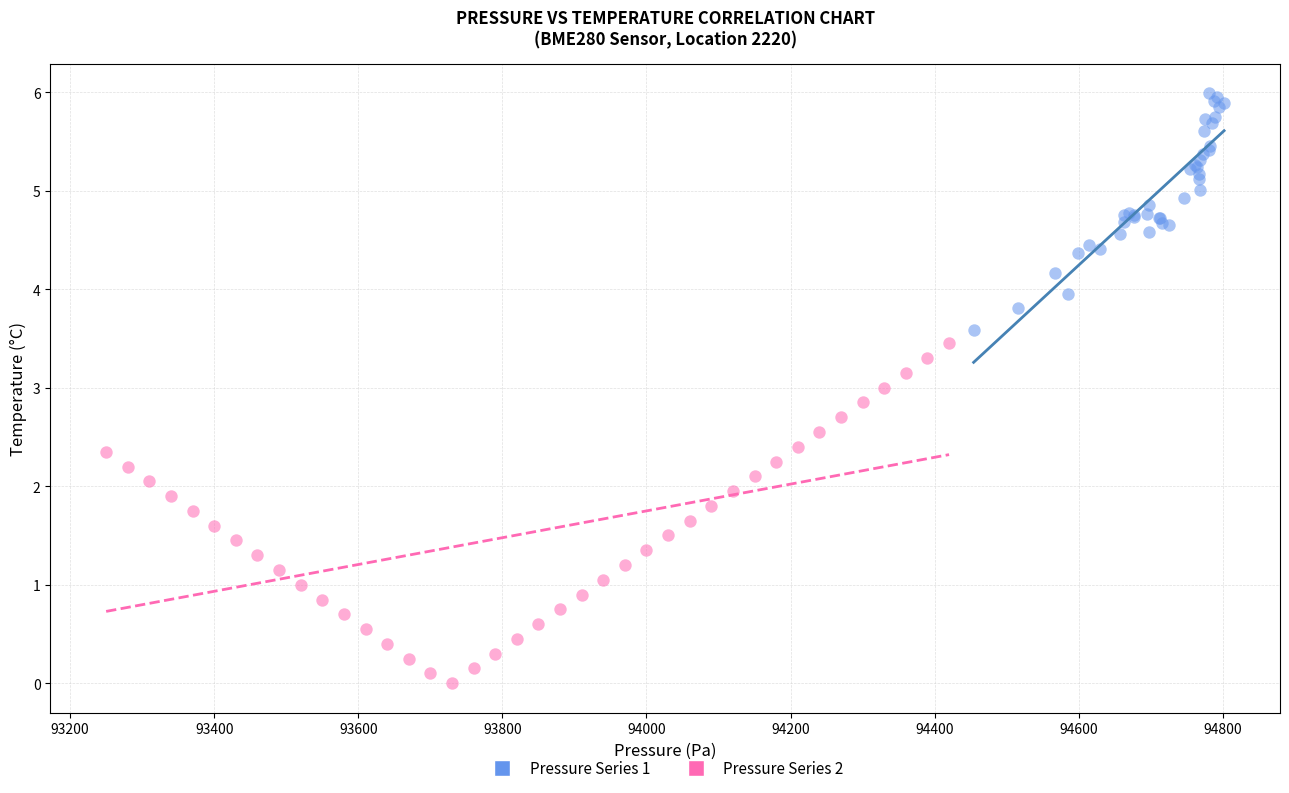

Which series has the largest Y range (max minus min)?

Pressure Series 2